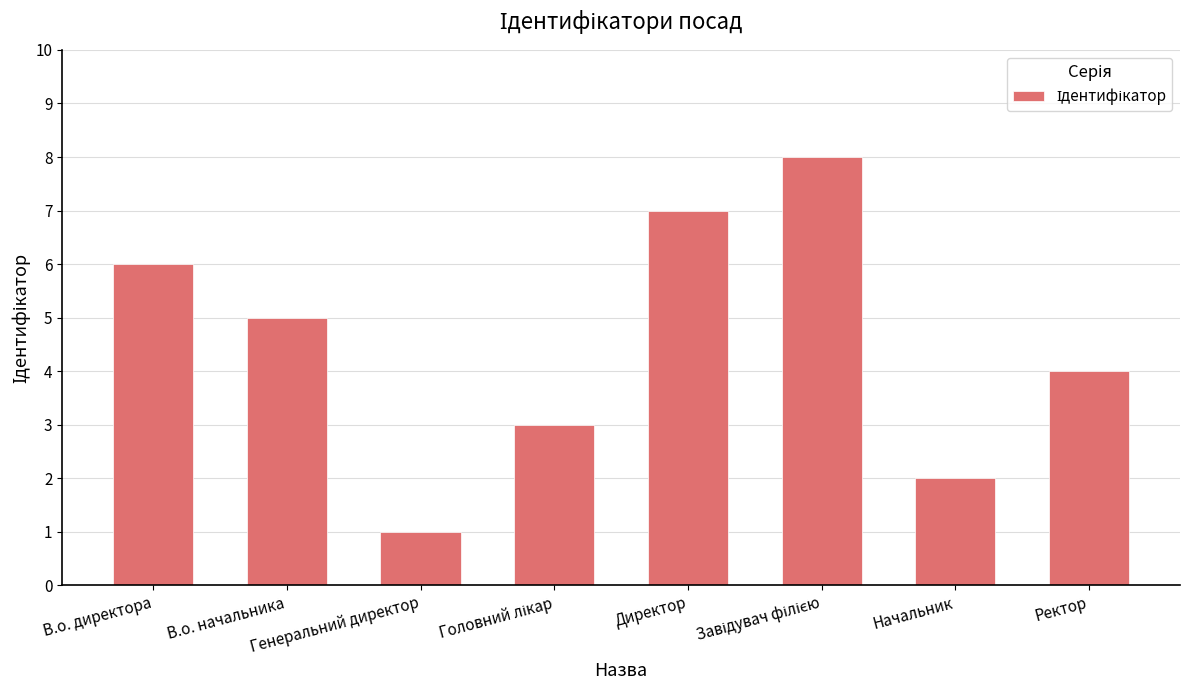

How many bars are there in total?

8